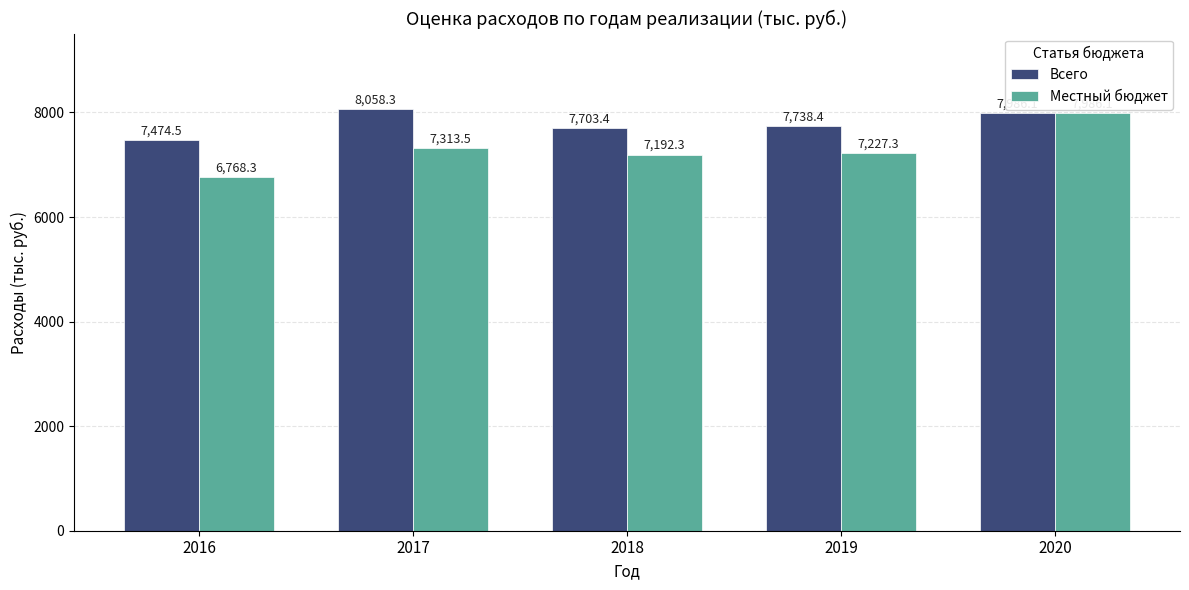

Rank the series by their maximum value, from lowest to highest.

Местный бюджет, Всего